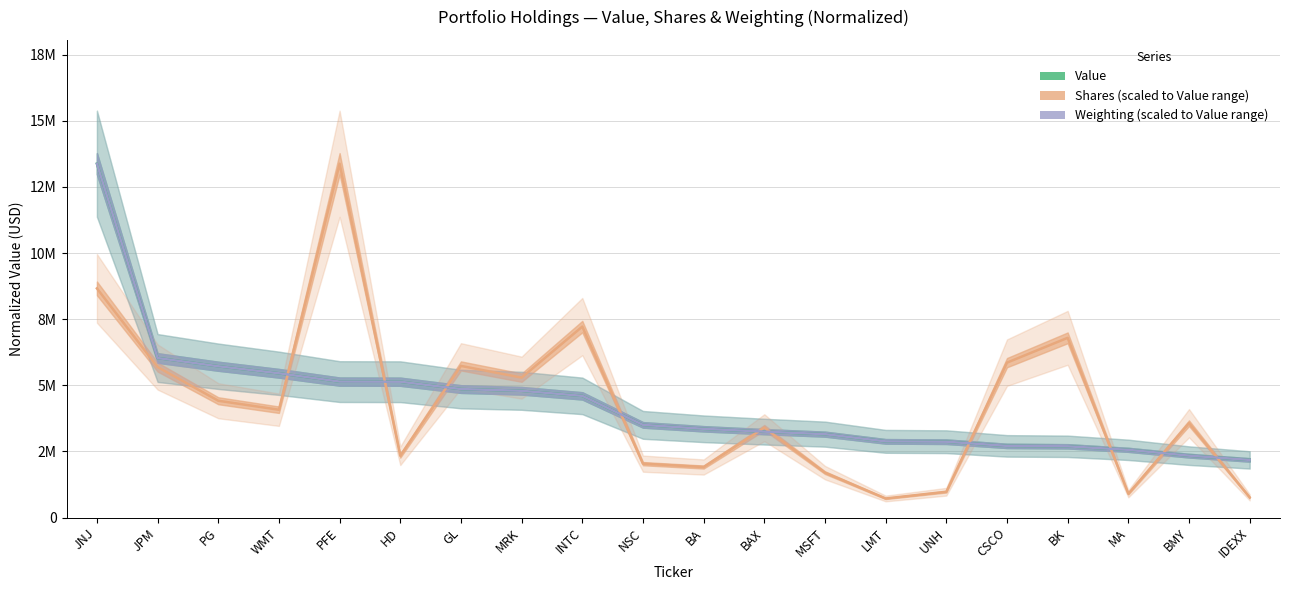

At which label does Shares reach its minimum?

LMT